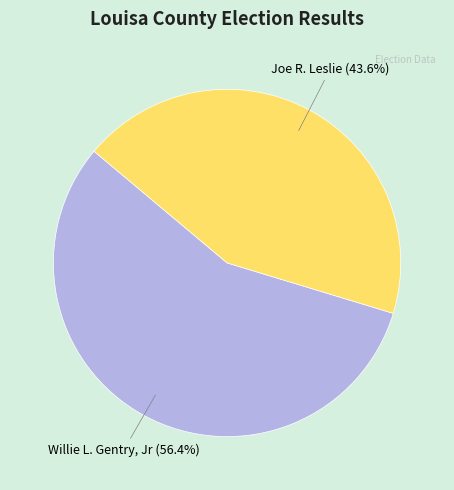

Is Willie L. Gentry, Jr the majority of the pie?

Yes